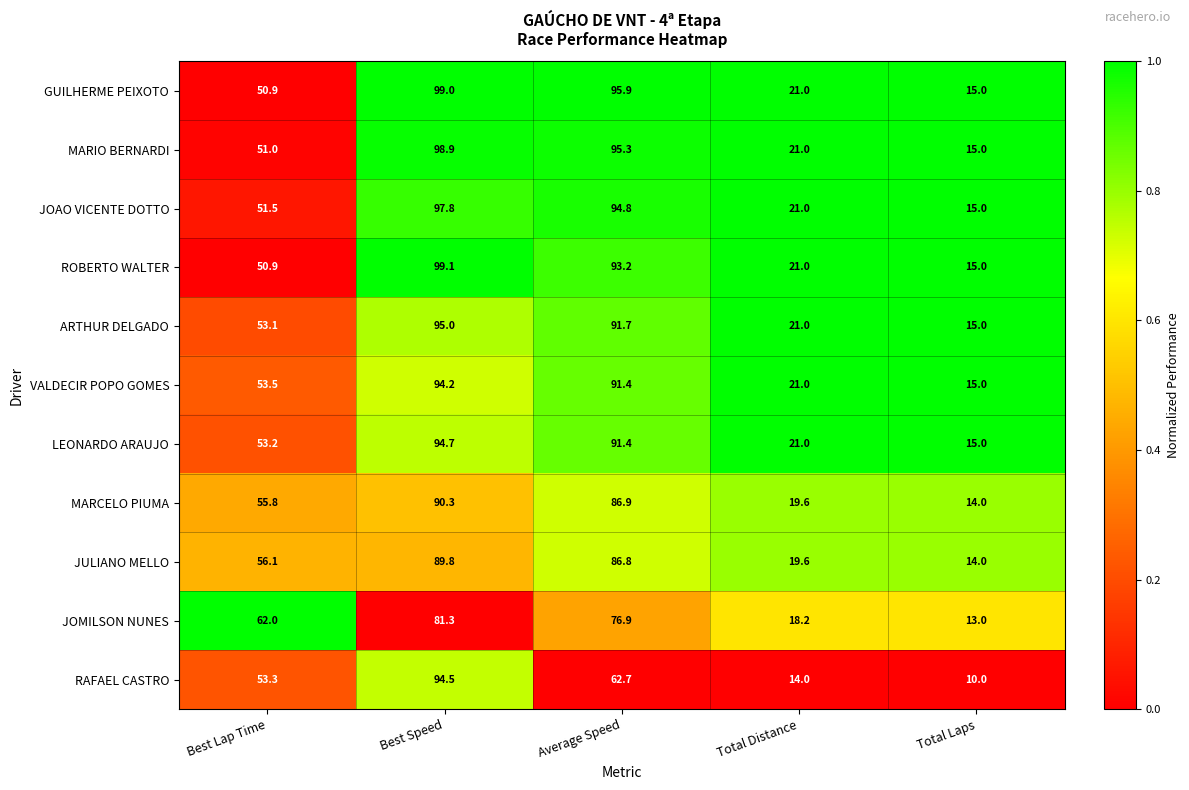

What is the difference between the second highest and minimum values in the GUILHERME PEIXOTO series?

80.9